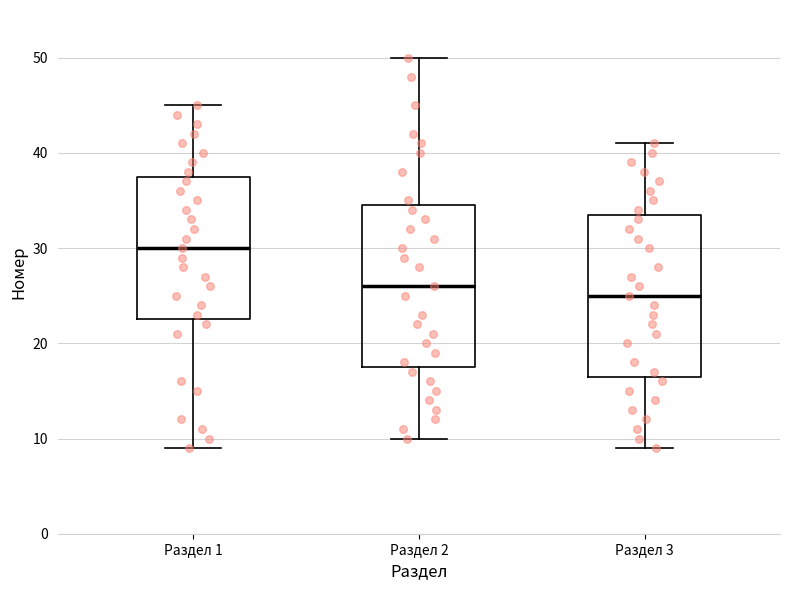

Which box's median line is the lowest?

Раздел 3